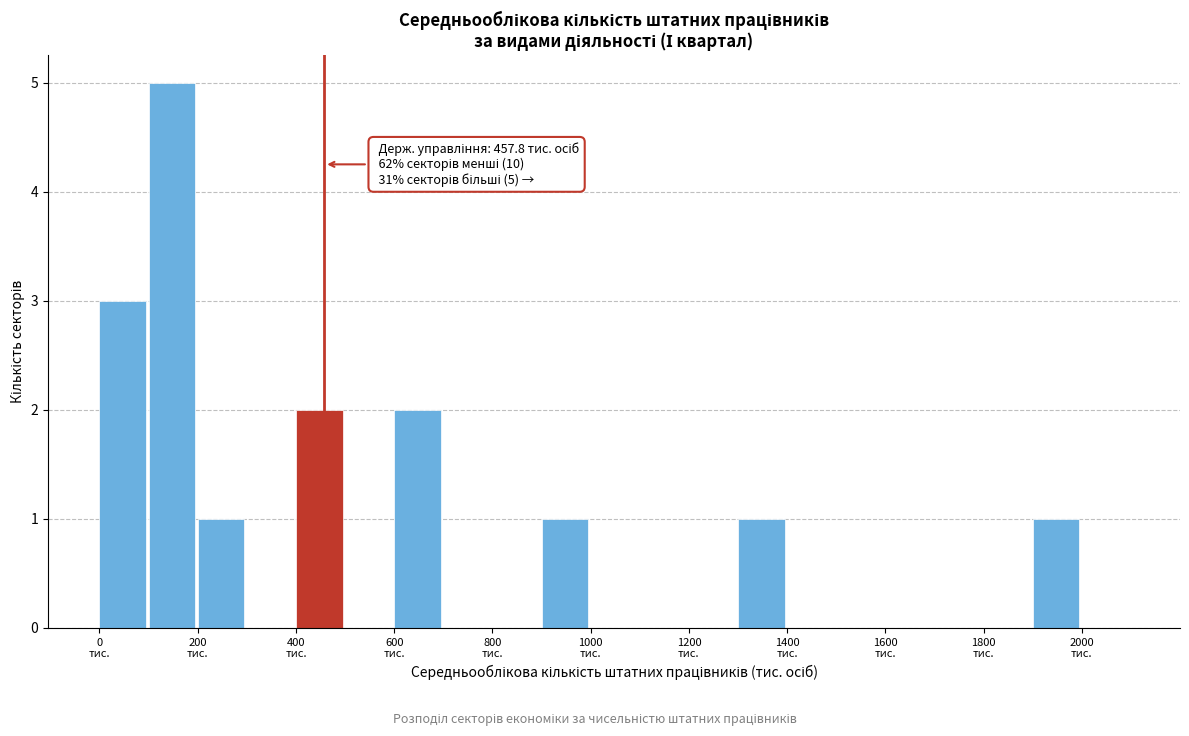

Over which range of the x-axis is the bar tallest?

100 to 200